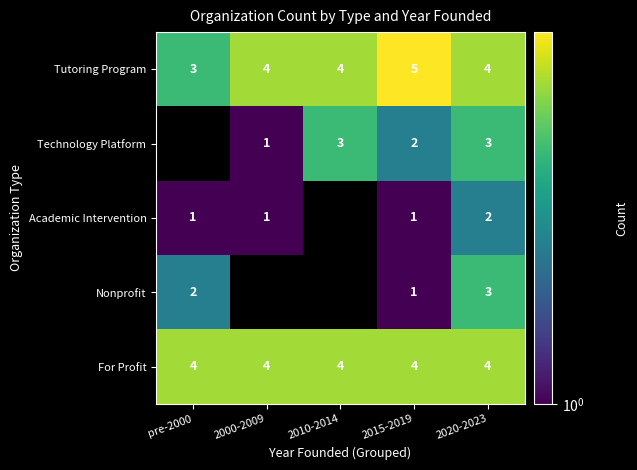

The value of Technology Platform at 2000-2009 is 2. True or false?

False